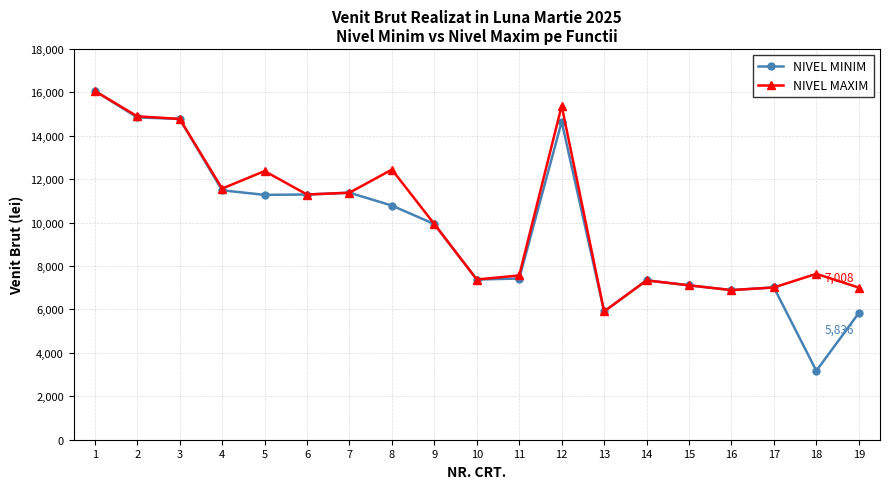

What is the difference between the second highest and second lowest values in the NIVEL MINIM series?

9012